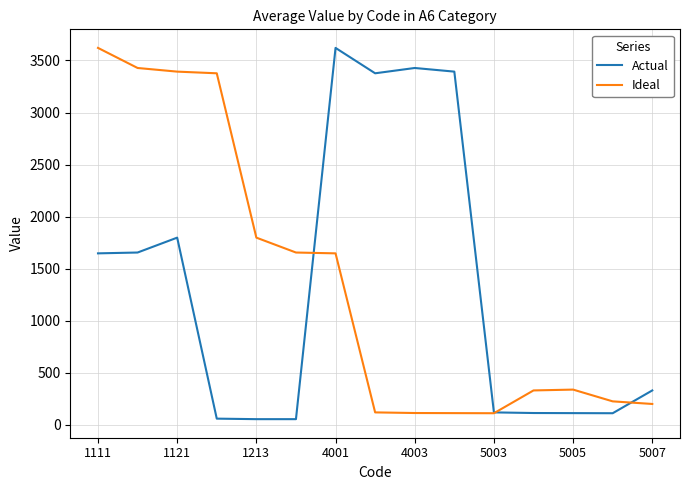

What are all the series names shown in the legend?

Actual, Ideal